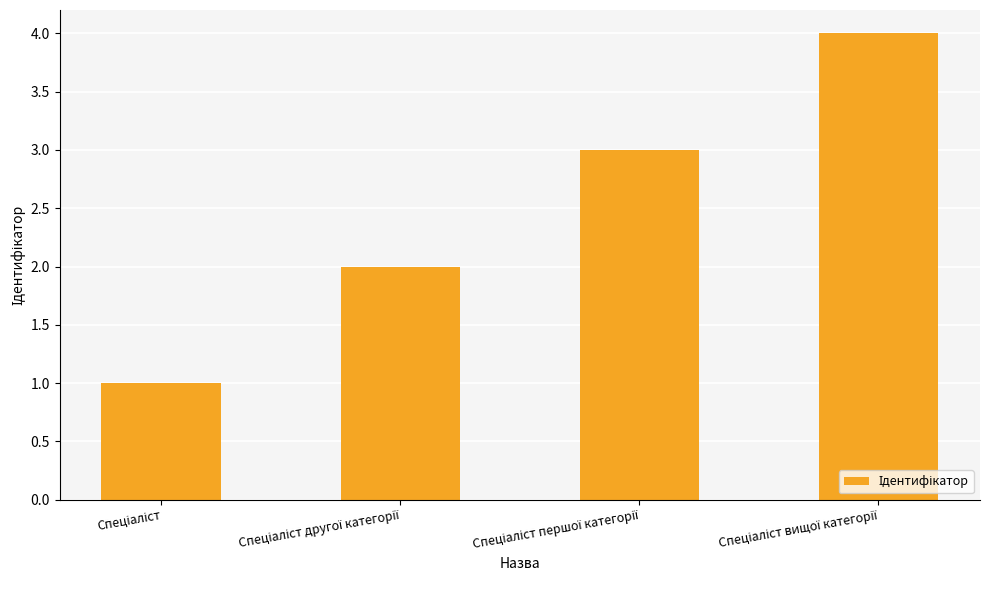

What is the difference between the maximum and minimum values?

3